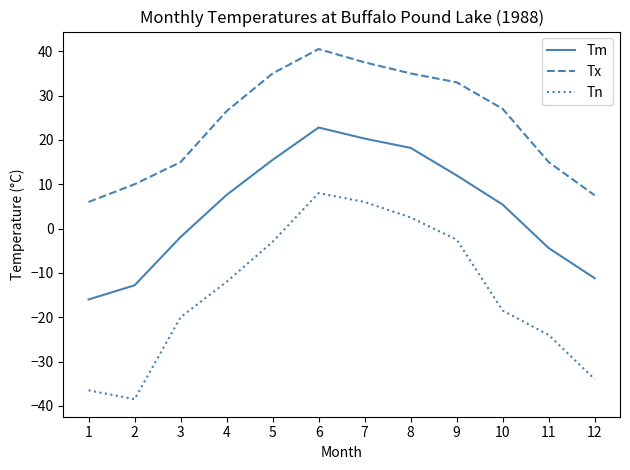

Is it true that Tx equals 44.0 at 10?

False